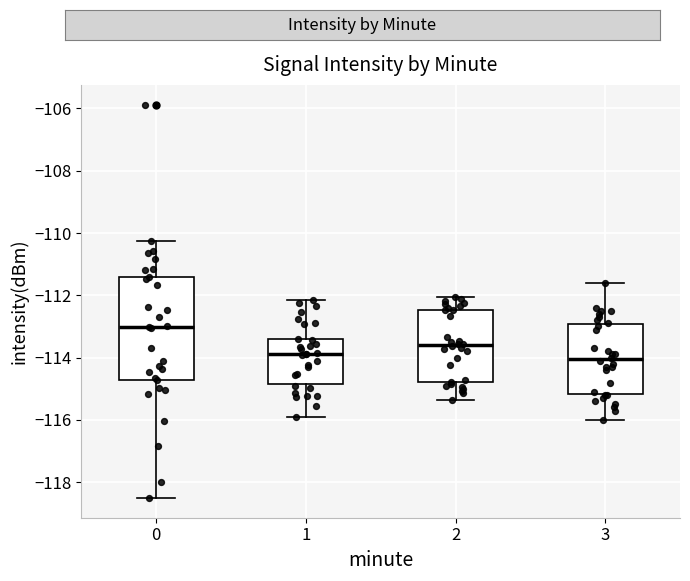

Reading left to right, read every box against the y-axis: the position of its median line, the range the box covers, and the ends of its whiskers. The values are not printed on the chart, so give them approximately, as read against the axis.

0: median -113.0, box -114.8 to -111.4, whiskers -118.6 to -110.2
1: median -113.8, box -114.8 to -113.4, whiskers -116.0 to -112.2
2: median -113.6, box -114.8 to -112.4, whiskers -115.4 to -112.0
3: median -114.0, box -115.2 to -113.0, whiskers -116.0 to -111.6